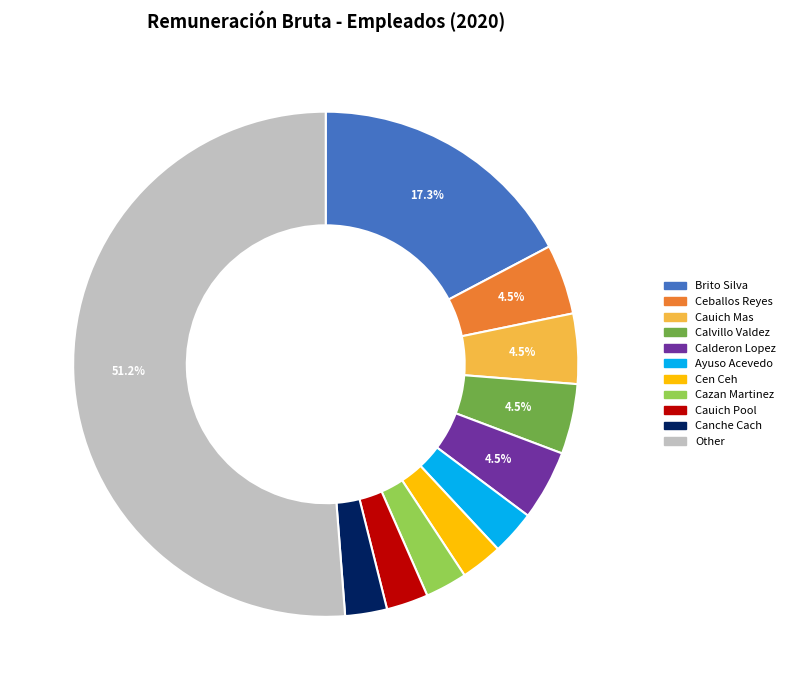

How many slices are in this pie chart?

11